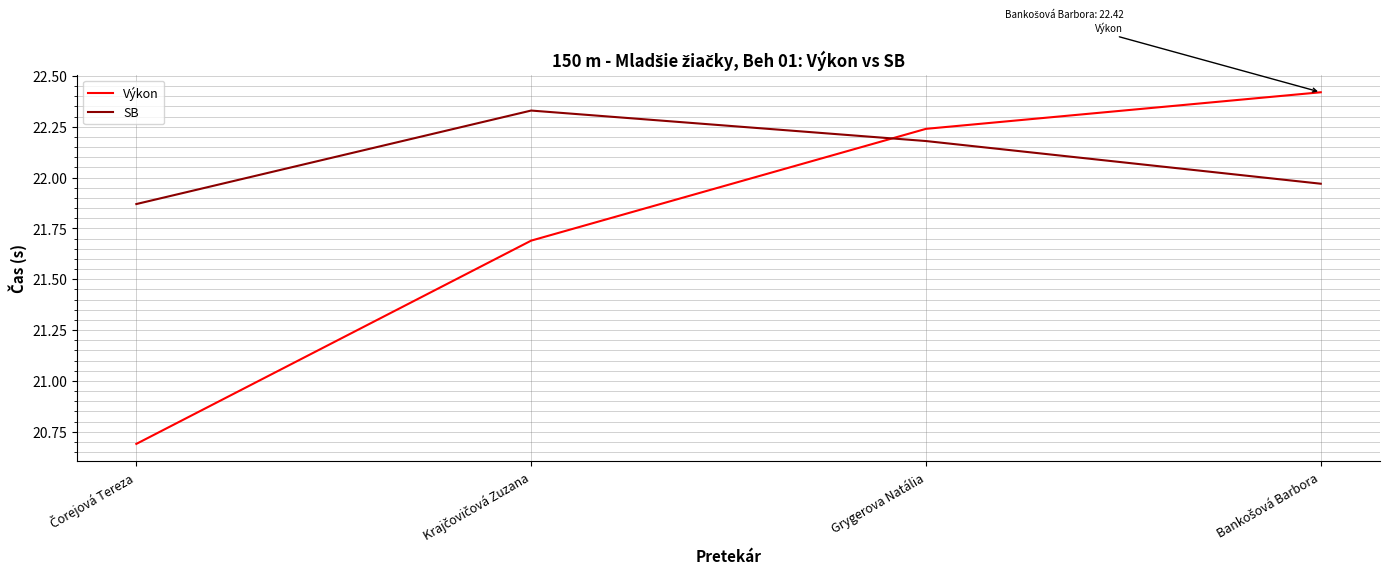

Is it true that Výkon equals 12.7 at Grygerova Natália?

False